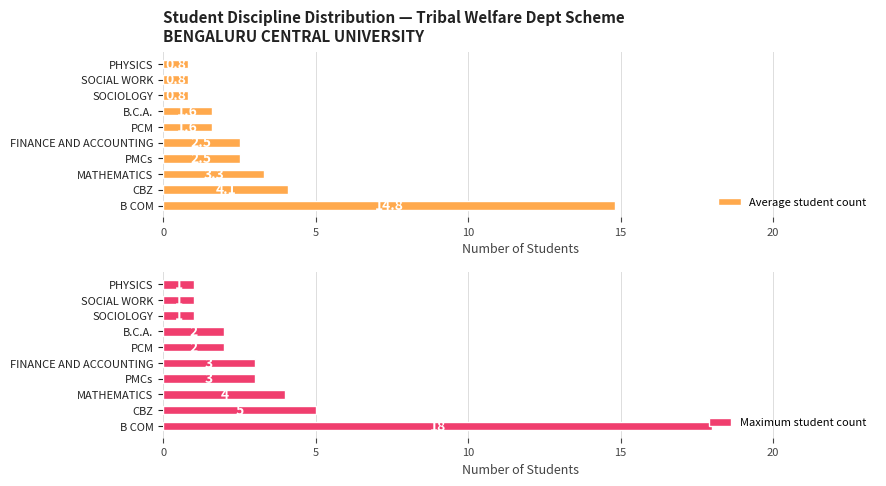

At which label is Average student count closest to 7?

CBZ